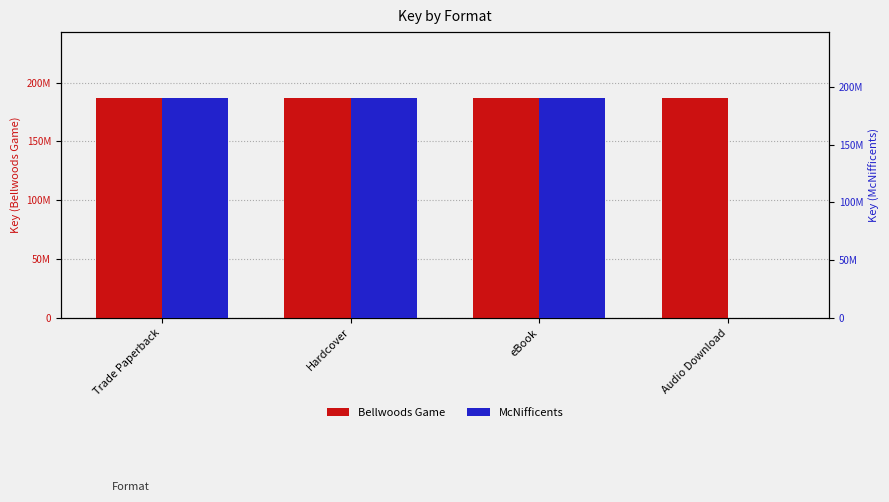

Between Trade Paperback and eBook, which is larger?

Trade Paperback